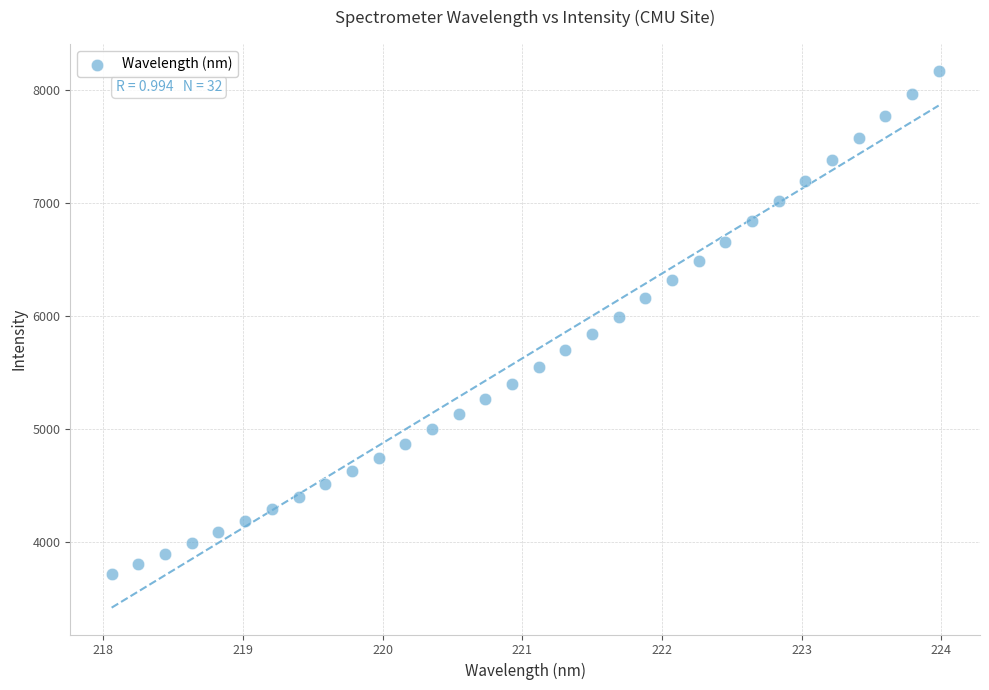

What is the range of Y values (max minus min)?

4443.9